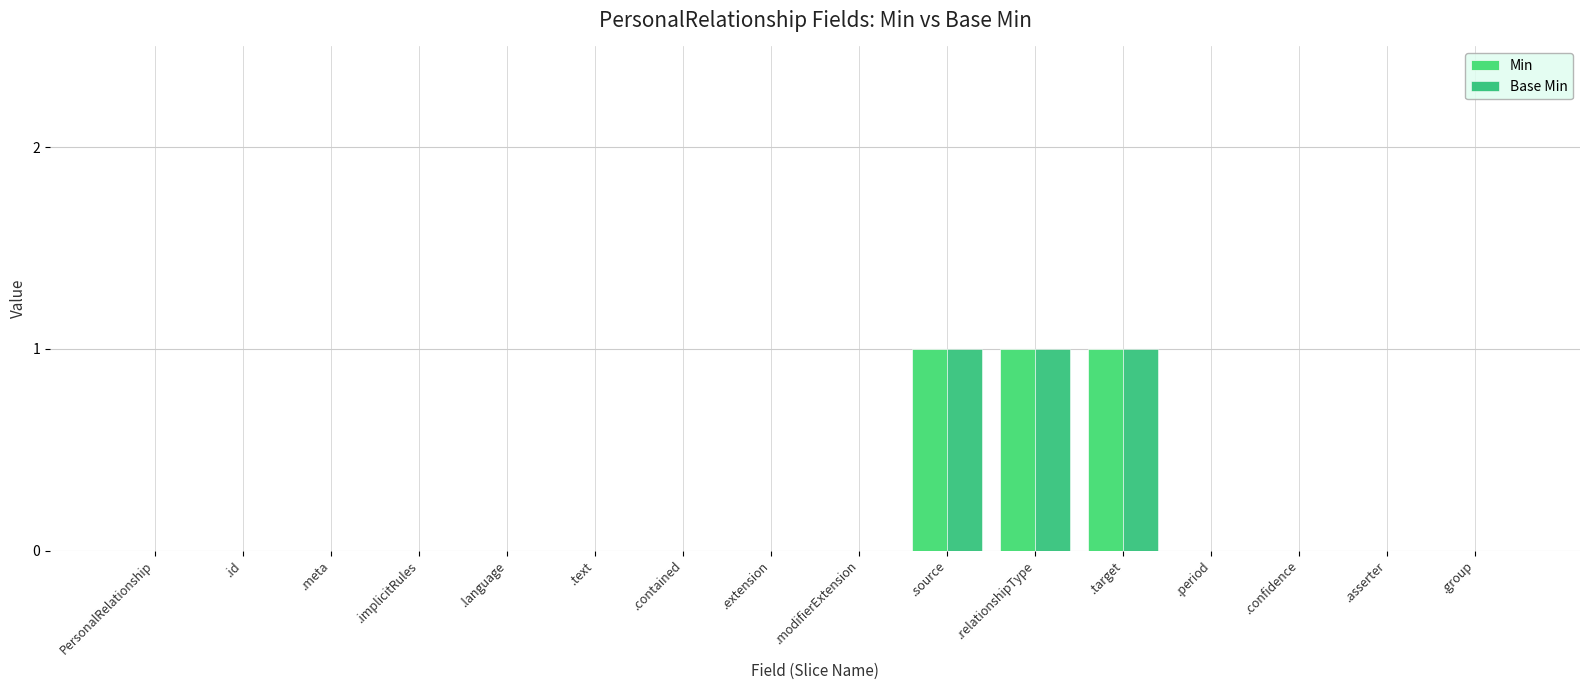

Is it true that Min equals 1 at .target?

True